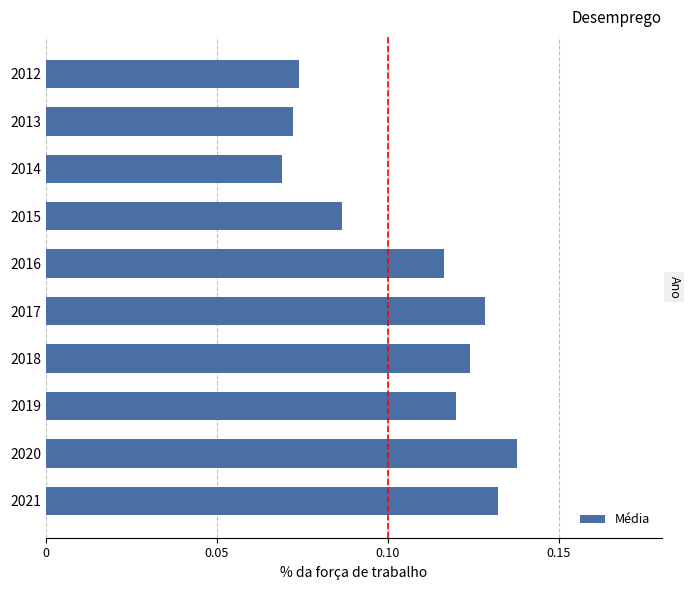

Rank the categories by value from lowest to highest.

2014, 2013, 2012, 2015, 2016, 2019, 2018, 2017, 2021, 2020